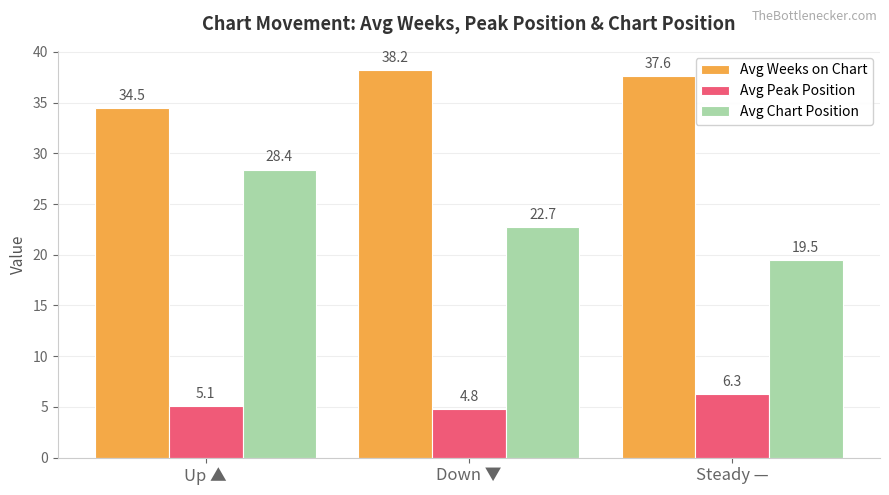

What value does the Avg Peak Position series have at Down ▼?

4.8